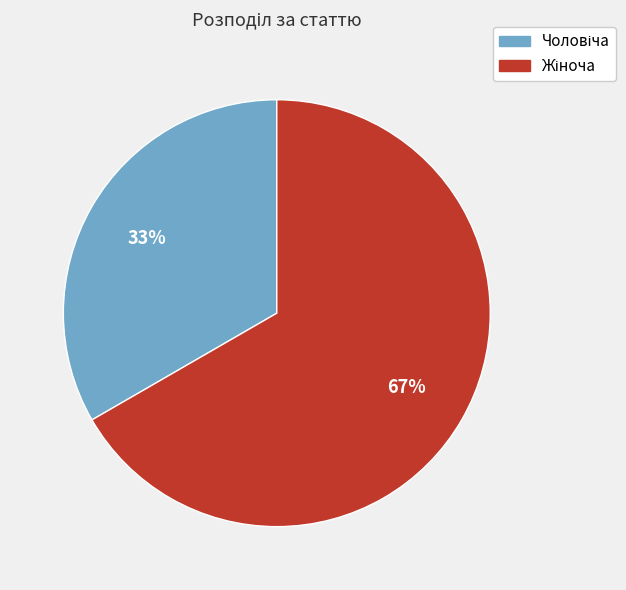

To the nearest percent, what is the average slice percentage?

50%